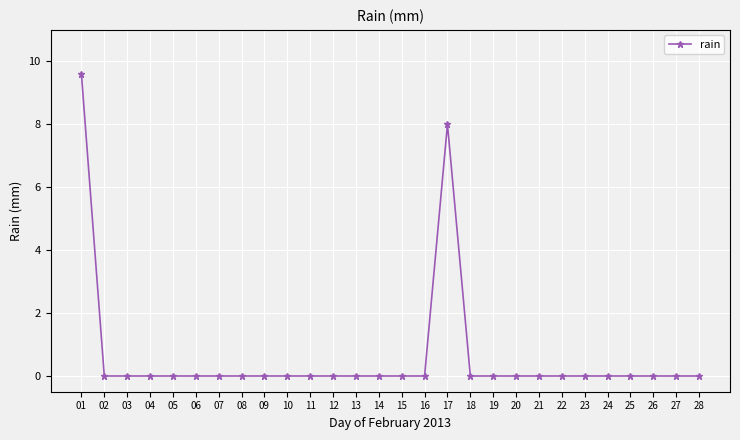

What is the difference between the second highest and second lowest values?

8.0